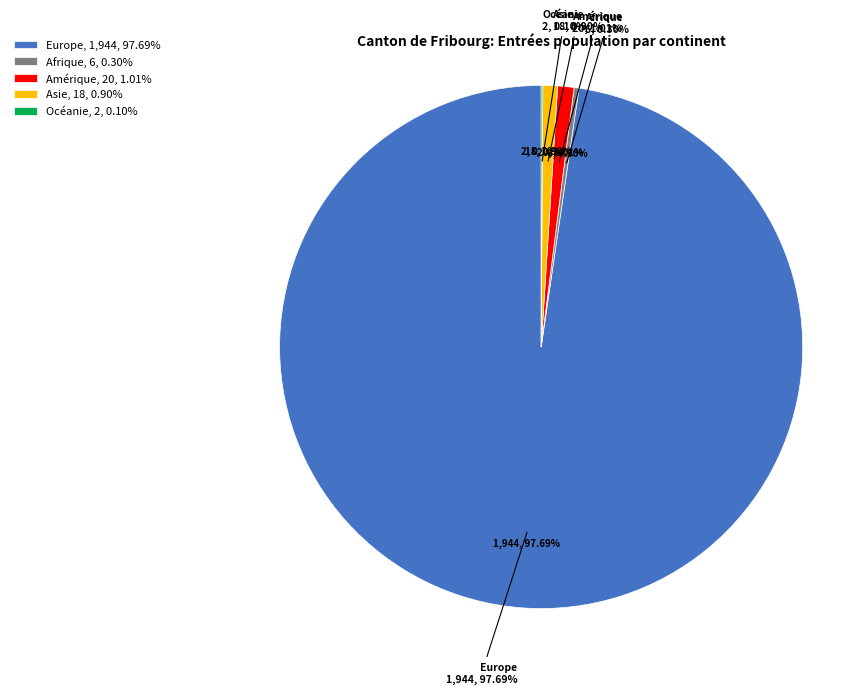

Between Amérique and Europe, which is larger?

Europe